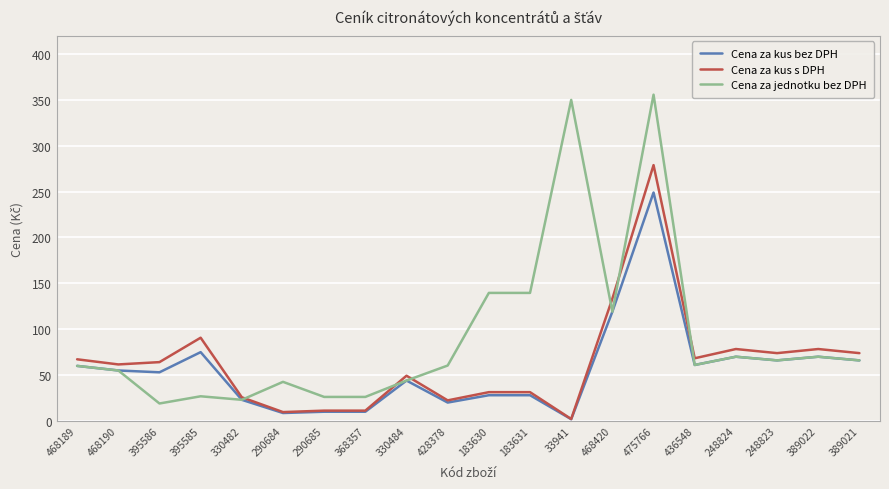

How many distinct data groups are displayed?

3